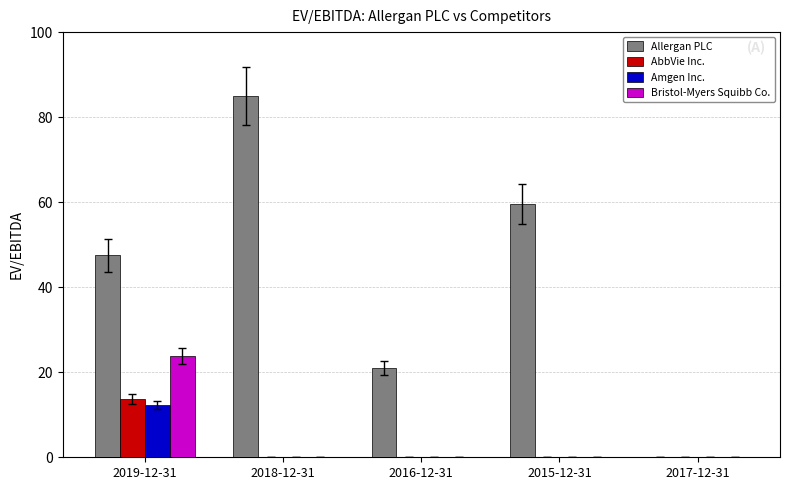

Which series has the largest total across all categories?

Allergan PLC